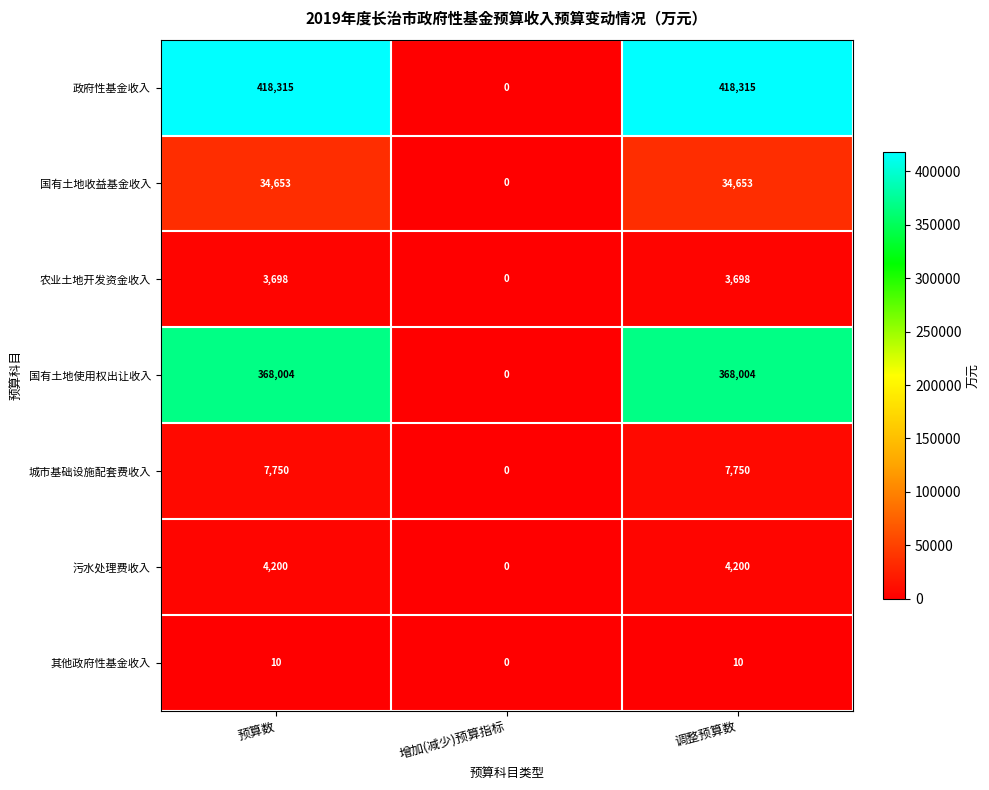

Which series has the largest total across all categories?

政府性基金收入